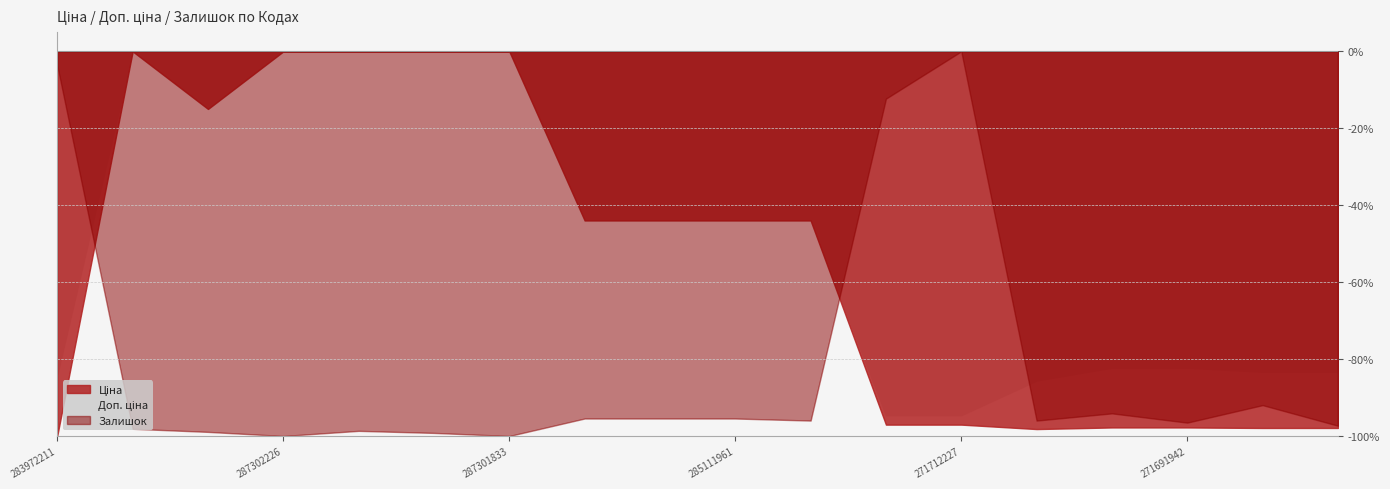

What position from the left is 287302225?

5